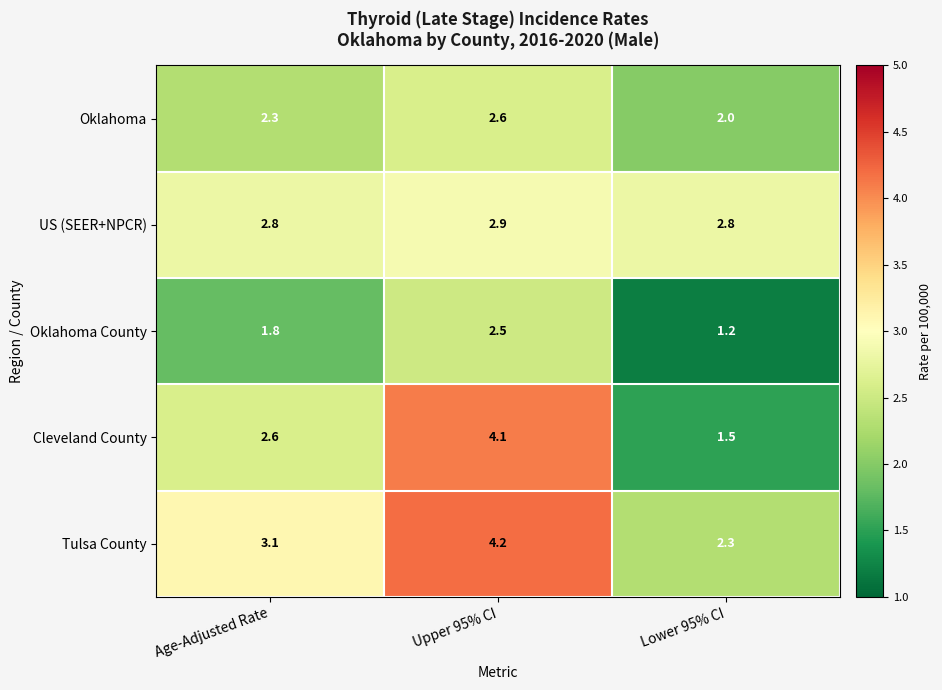

What is the difference between the maximum and minimum values in the Tulsa County series?

1.9